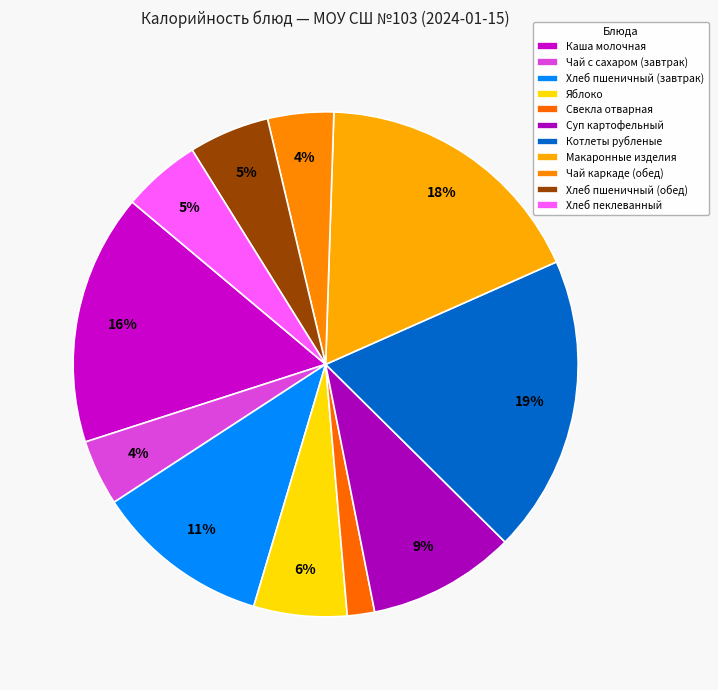

How many slices are in this pie chart?

11